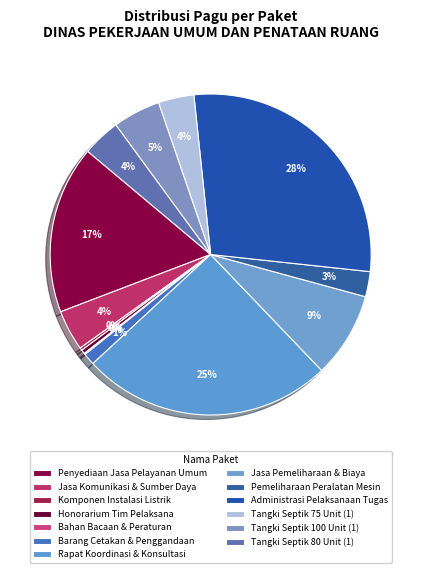

To the nearest percent, what portion does Pemeliharaan Peralatan Mesin represent?

3%